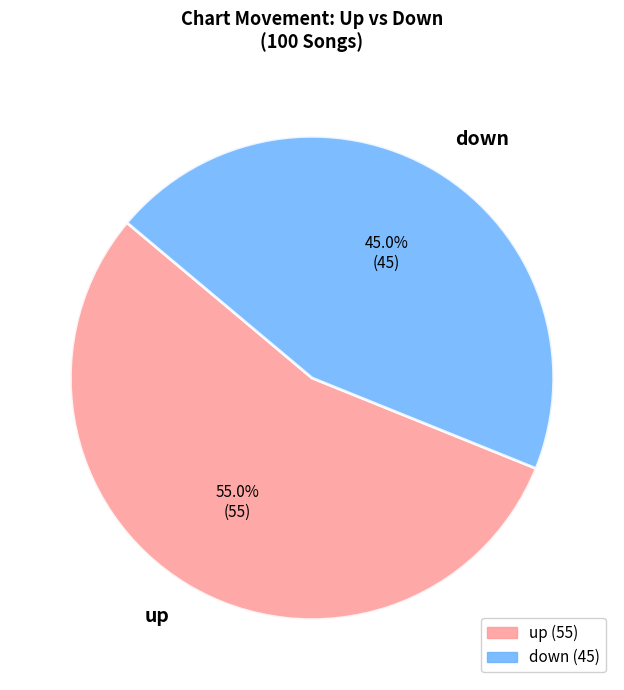

True or false: down accounts for 33% of the total.

False